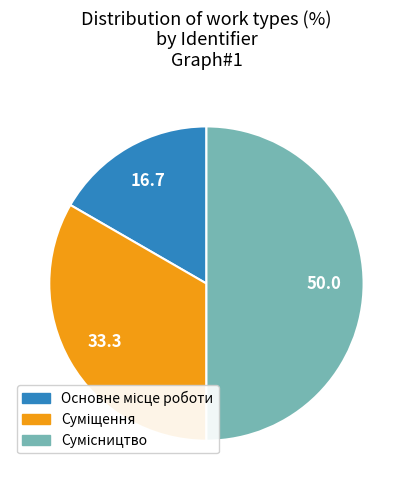

What is the smallest slice in the pie chart?

Основне місце роботи